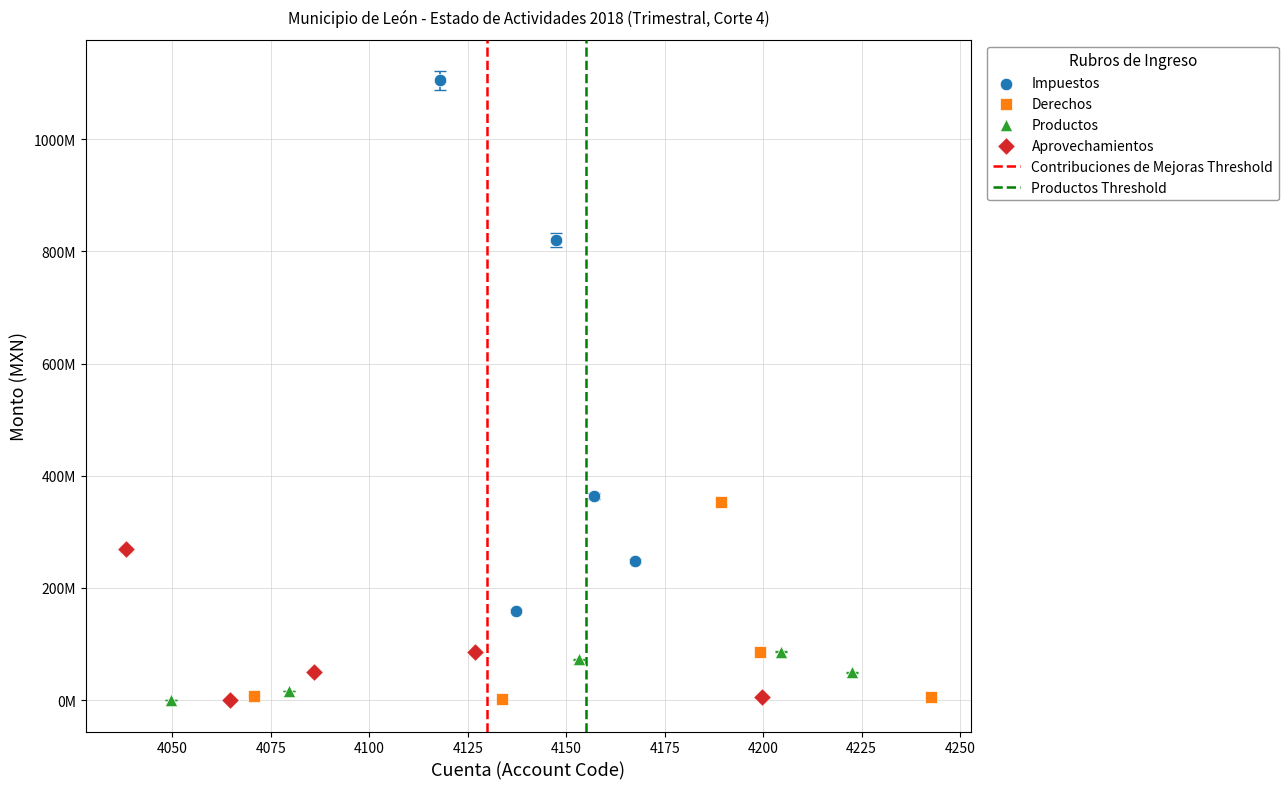

Which series has the largest Y range (max minus min)?

Impuestos